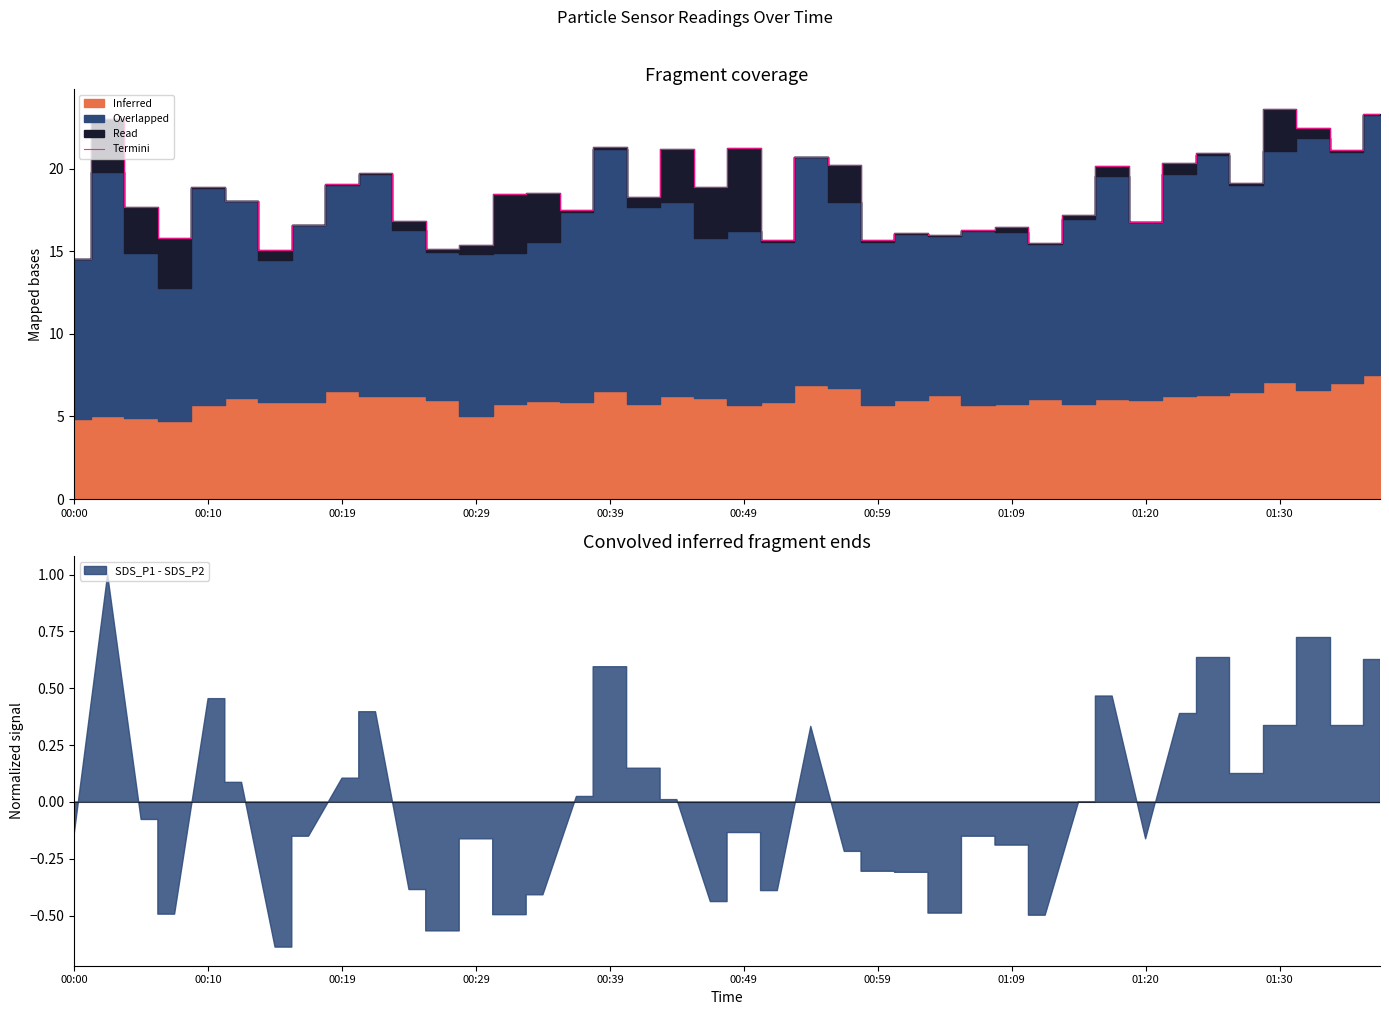

How many points are lower than both their immediate neighbors (excluding endpoints)?

13